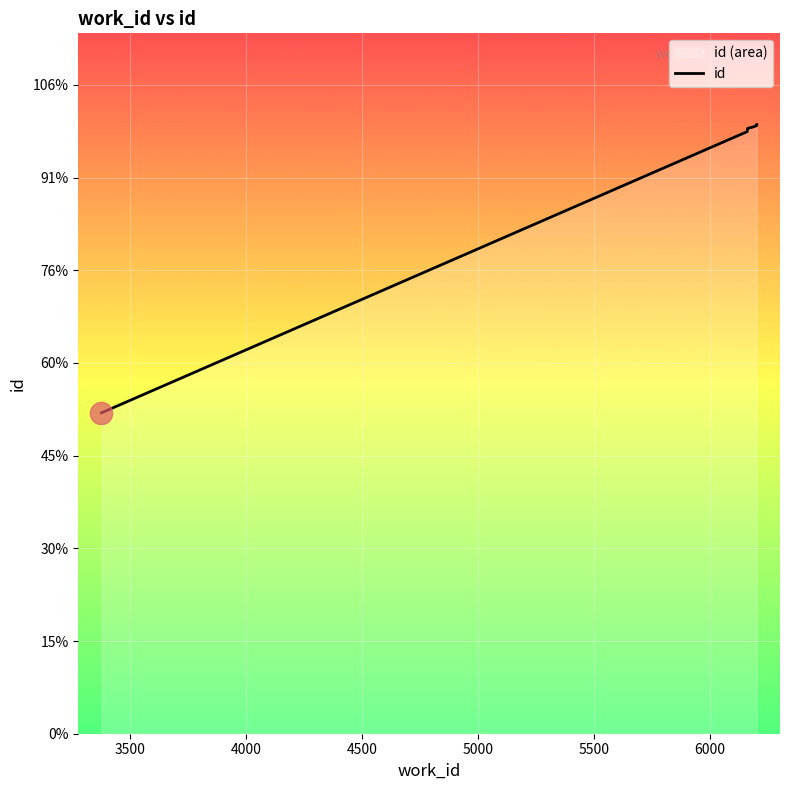

How many data points are less than 16363?

5